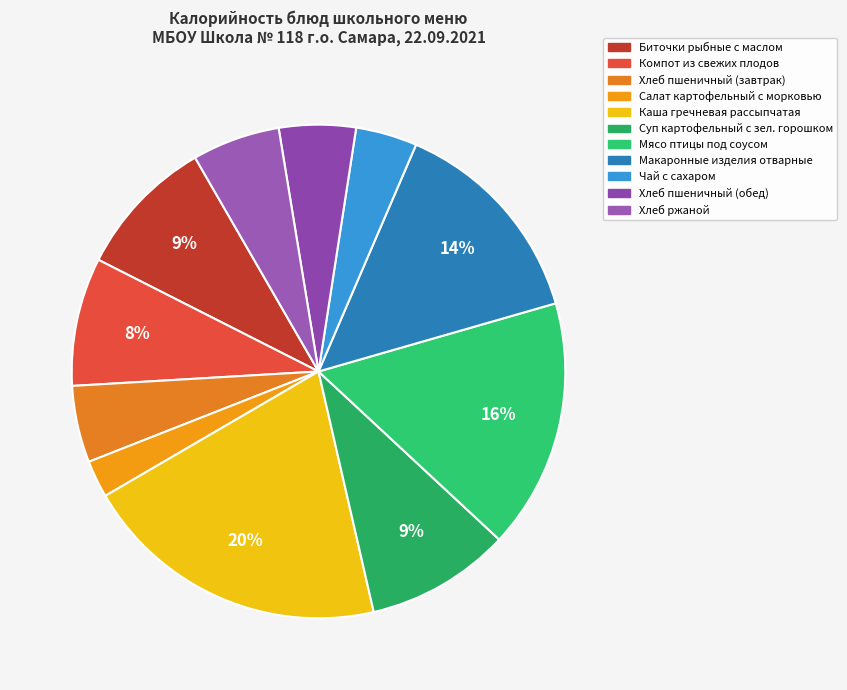

True or false: Суп картофельный с зел. горошком accounts for 9% of the total.

True